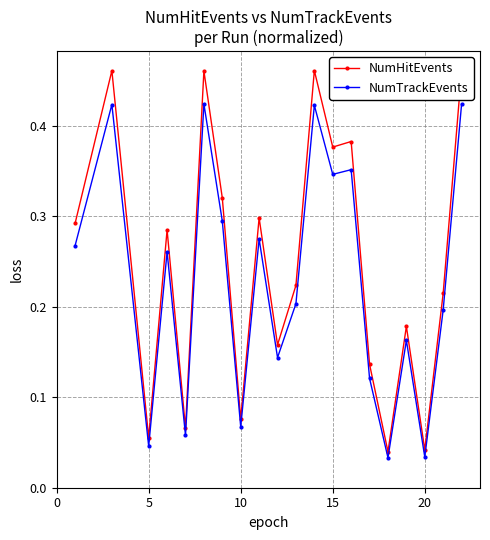

Which series has the largest total across all categories?

NumHitEvents